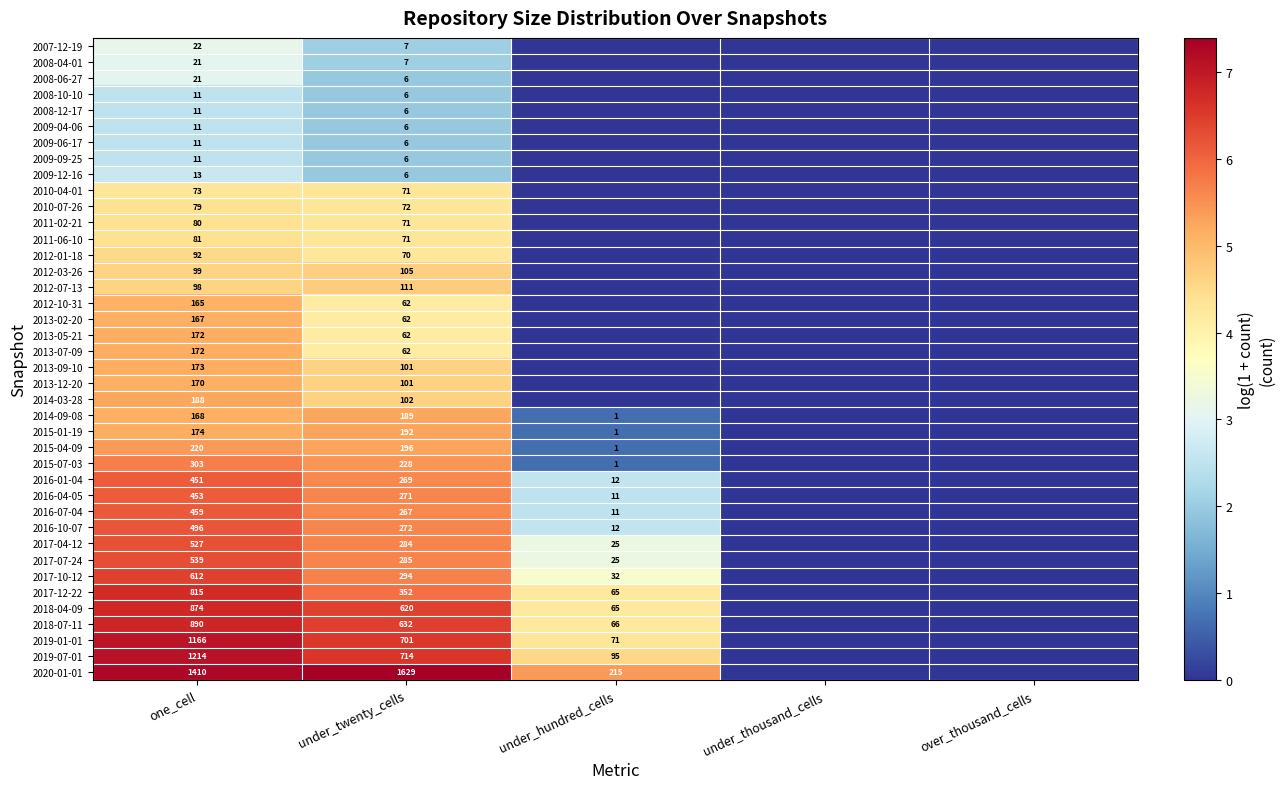

Between under_thousand_cells and under_twenty_cells, which is larger?

under_twenty_cells